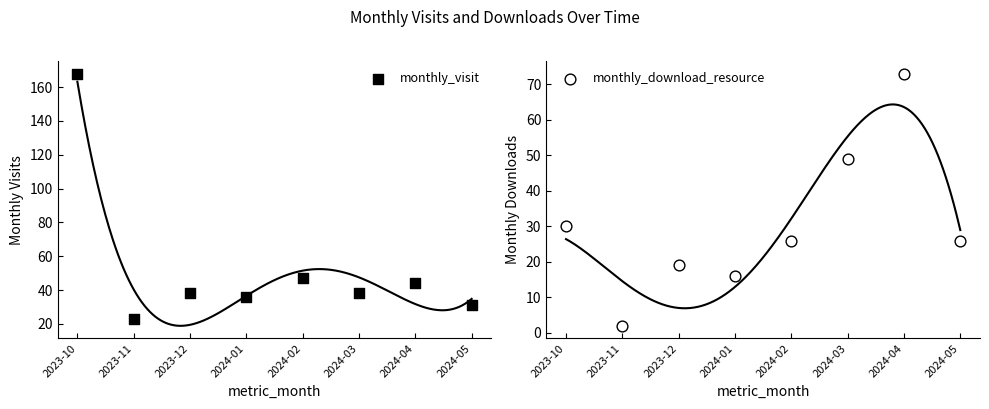

At how many categories does at least one series exceed 42?

4